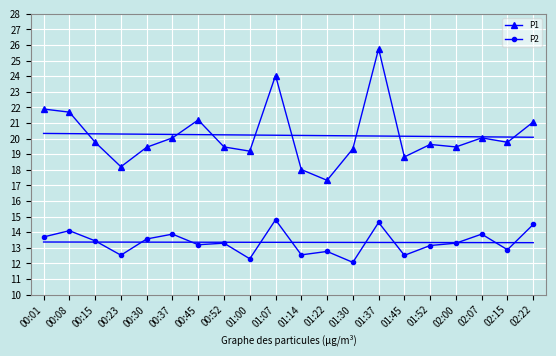

What is the average value of the P1 series?

20.2